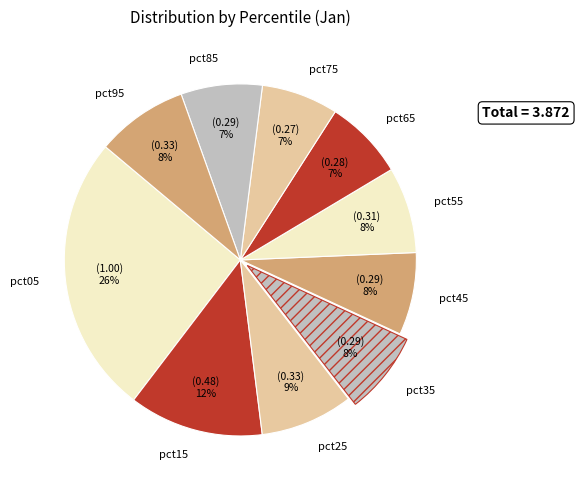

What is the largest slice in the pie chart?

pct05